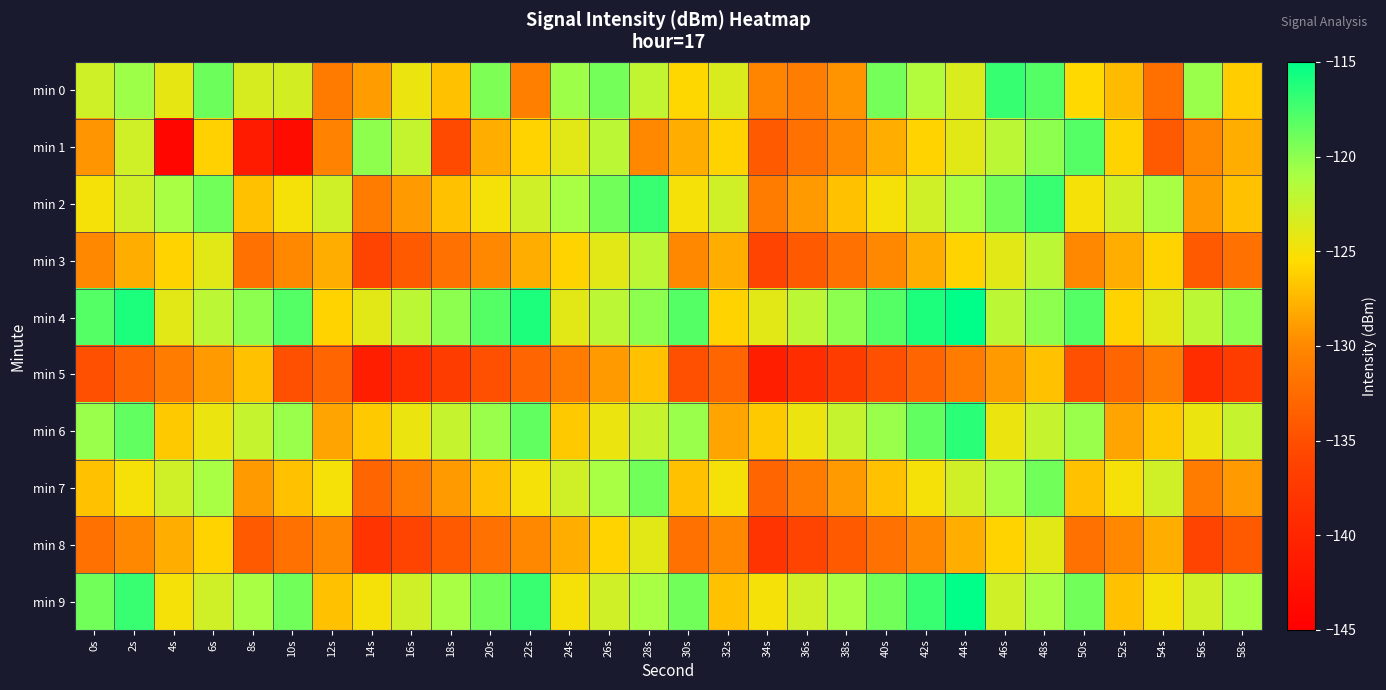

Reading left to right, transcribe all the data shown in this chart.

min 0: 0s=-123.0	2s=-120.6	4s=-124.2	6s=-118.8	8s=-123.4	10s=-123.2	12s=-131.1	14s=-128.9	16s=-124.5	18s=-127.0	20s=-119.5	22s=-130.7	24s=-120.6	26s=-119.1	28s=-122.2	30s=-125.8	32s=-123.6	34s=-130.2	36s=-130.9	38s=-129.3	40s=-119.2	42s=-121.5	44s=-123.5	46s=-117.0	48s=-118.0	50s=-125.7	52s=-127.3	54s=-132.1	56s=-120.5	58s=-126.3
min 1: 0s=-129.3	2s=-123.0	4s=-144.0	6s=-126.1	8s=-141.4	10s=-143.4	12s=-130.4	14s=-120.0	16s=-122.4	18s=-135.4	20s=-128.0	22s=-126.0	24s=-124.0	26s=-122.0	28s=-130.0	30s=-128.0	32s=-126.0	34s=-134.0	36s=-132.0	38s=-130.0	40s=-128.0	42s=-126.0	44s=-124.0	46s=-122.0	48s=-120.0	50s=-118.0	52s=-126.0	54s=-134.0	56s=-130.0	58s=-128.0
min 2: 0s=-125.0	2s=-123.0	4s=-121.0	6s=-119.0	8s=-127.0	10s=-125.0	12s=-123.0	14s=-131.0	16s=-129.0	18s=-127.0	20s=-125.0	22s=-123.0	24s=-121.0	26s=-119.0	28s=-117.0	30s=-125.0	32s=-123.0	34s=-131.0	36s=-129.0	38s=-127.0	40s=-125.0	42s=-123.0	44s=-121.0	46s=-119.0	48s=-117.0	50s=-125.0	52s=-123.0	54s=-121.0	56s=-129.0	58s=-127.0
min 3: 0s=-130.0	2s=-128.0	4s=-126.0	6s=-124.0	8s=-132.0	10s=-130.0	12s=-128.0	14s=-136.0	16s=-134.0	18s=-132.0	20s=-130.0	22s=-128.0	24s=-126.0	26s=-124.0	28s=-122.0	30s=-130.0	32s=-128.0	34s=-136.0	36s=-134.0	38s=-132.0	40s=-130.0	42s=-128.0	44s=-126.0	46s=-124.0	48s=-122.0	50s=-130.0	52s=-128.0	54s=-126.0	56s=-134.0	58s=-132.0
min 4: 0s=-118.0	2s=-116.0	4s=-124.0	6s=-122.0	8s=-120.0	10s=-118.0	12s=-126.0	14s=-124.0	16s=-122.0	18s=-120.0	20s=-118.0	22s=-116.0	24s=-124.0	26s=-122.0	28s=-120.0	30s=-118.0	32s=-126.0	34s=-124.0	36s=-122.0	38s=-120.0	40s=-118.0	42s=-116.0	44s=-114.0	46s=-122.0	48s=-120.0	50s=-118.0	52s=-126.0	54s=-124.0	56s=-122.0	58s=-120.0
min 5: 0s=-135.0	2s=-133.0	4s=-131.0	6s=-129.0	8s=-127.0	10s=-135.0	12s=-133.0	14s=-141.0	16s=-139.0	18s=-137.0	20s=-135.0	22s=-133.0	24s=-131.0	26s=-129.0	28s=-127.0	30s=-135.0	32s=-133.0	34s=-141.0	36s=-139.0	38s=-137.0	40s=-135.0	42s=-133.0	44s=-131.0	46s=-129.0	48s=-127.0	50s=-135.0	52s=-133.0	54s=-131.0	56s=-139.0	58s=-137.0
min 6: 0s=-120.5	2s=-118.5	4s=-126.5	6s=-124.5	8s=-122.5	10s=-120.5	12s=-128.5	14s=-126.5	16s=-124.5	18s=-122.5	20s=-120.5	22s=-118.5	24s=-126.5	26s=-124.5	28s=-122.5	30s=-120.5	32s=-128.5	34s=-126.5	36s=-124.5	38s=-122.5	40s=-120.5	42s=-118.5	44s=-116.5	46s=-124.5	48s=-122.5	50s=-120.5	52s=-128.5	54s=-126.5	56s=-124.5	58s=-122.5
min 7: 0s=-127.0	2s=-125.0	4s=-123.0	6s=-121.0	8s=-129.0	10s=-127.0	12s=-125.0	14s=-133.0	16s=-131.0	18s=-129.0	20s=-127.0	22s=-125.0	24s=-123.0	26s=-121.0	28s=-119.0	30s=-127.0	32s=-125.0	34s=-133.0	36s=-131.0	38s=-129.0	40s=-127.0	42s=-125.0	44s=-123.0	46s=-121.0	48s=-119.0	50s=-127.0	52s=-125.0	54s=-123.0	56s=-131.0	58s=-129.0
min 8: 0s=-132.0	2s=-130.0	4s=-128.0	6s=-126.0	8s=-134.0	10s=-132.0	12s=-130.0	14s=-138.0	16s=-136.0	18s=-134.0	20s=-132.0	22s=-130.0	24s=-128.0	26s=-126.0	28s=-124.0	30s=-132.0	32s=-130.0	34s=-138.0	36s=-136.0	38s=-134.0	40s=-132.0	42s=-130.0	44s=-128.0	46s=-126.0	48s=-124.0	50s=-132.0	52s=-130.0	54s=-128.0	56s=-136.0	58s=-134.0
min 9: 0s=-119.0	2s=-117.0	4s=-125.0	6s=-123.0	8s=-121.0	10s=-119.0	12s=-127.0	14s=-125.0	16s=-123.0	18s=-121.0	20s=-119.0	22s=-117.0	24s=-125.0	26s=-123.0	28s=-121.0	30s=-119.0	32s=-127.0	34s=-125.0	36s=-123.0	38s=-121.0	40s=-119.0	42s=-117.0	44s=-115.0	46s=-123.0	48s=-121.0	50s=-119.0	52s=-127.0	54s=-125.0	56s=-123.0	58s=-121.0